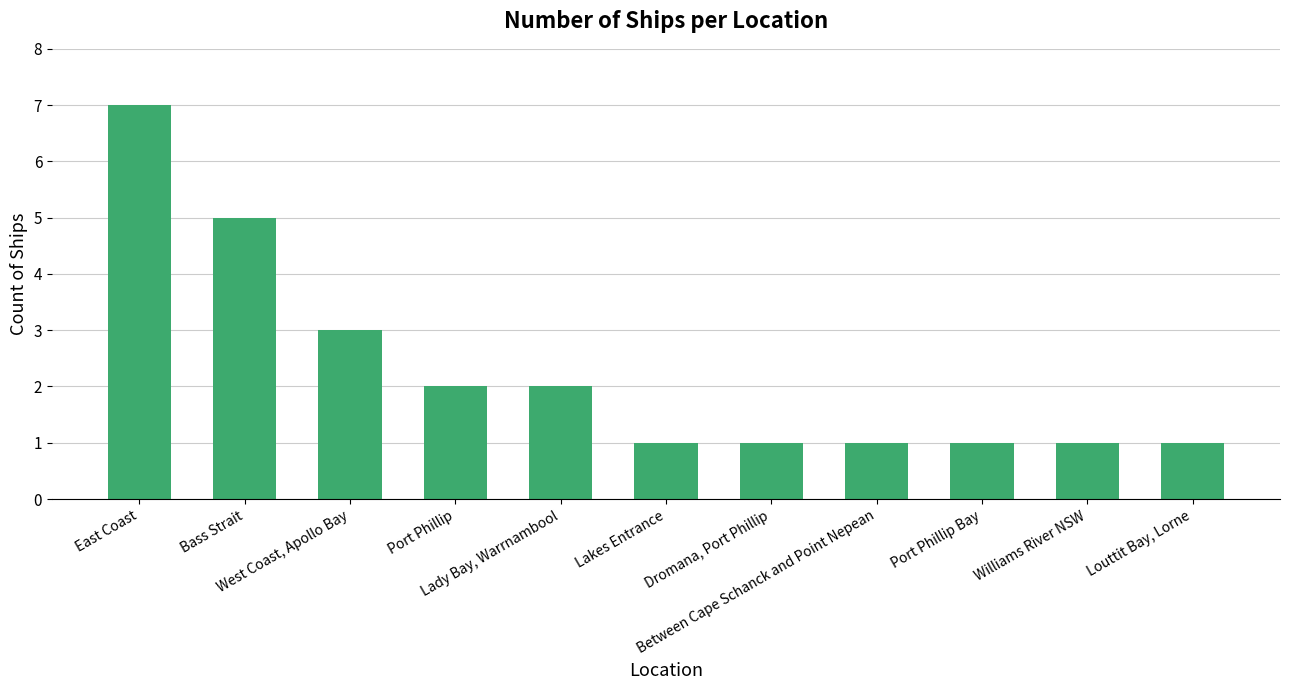

What is the difference between the maximum and minimum values?

6